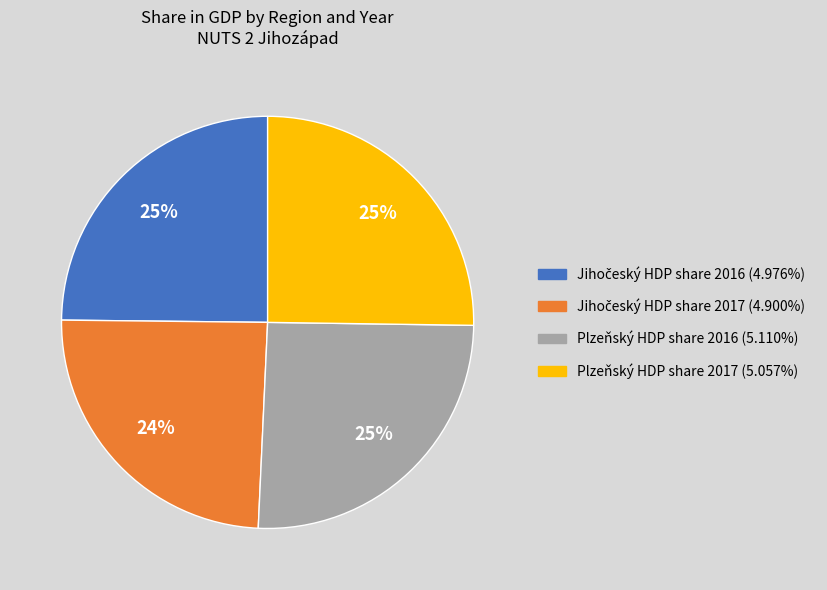

To the nearest percent, what is the average slice percentage?

25%